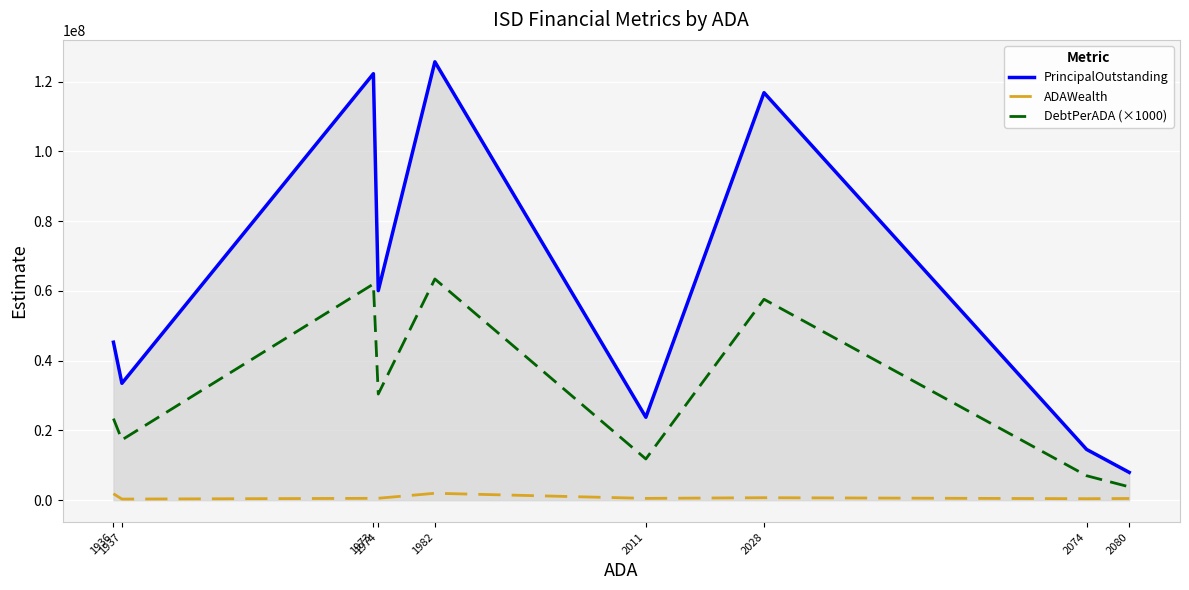

What is the difference between the highest and lowest values at 1982?

123685612.8